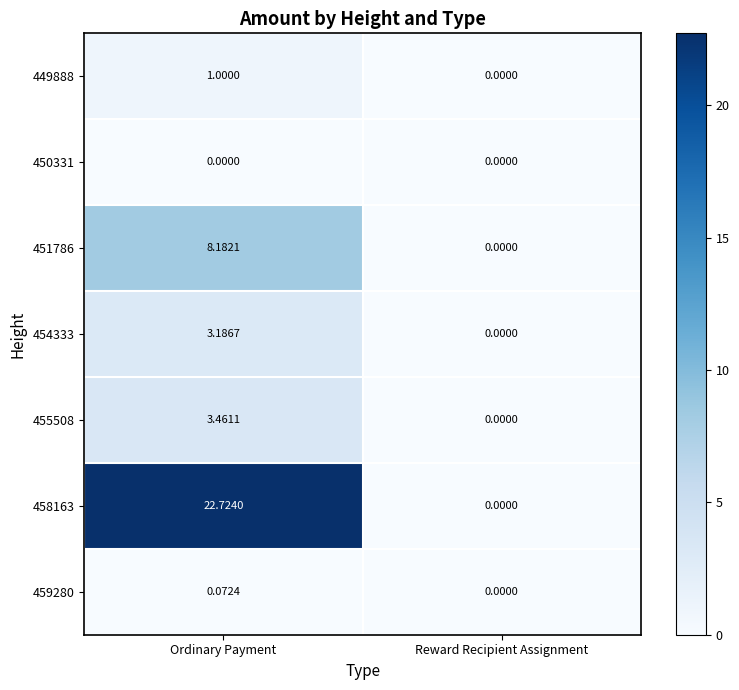

Which category has the highest value in the 459280 series?

Ordinary Payment